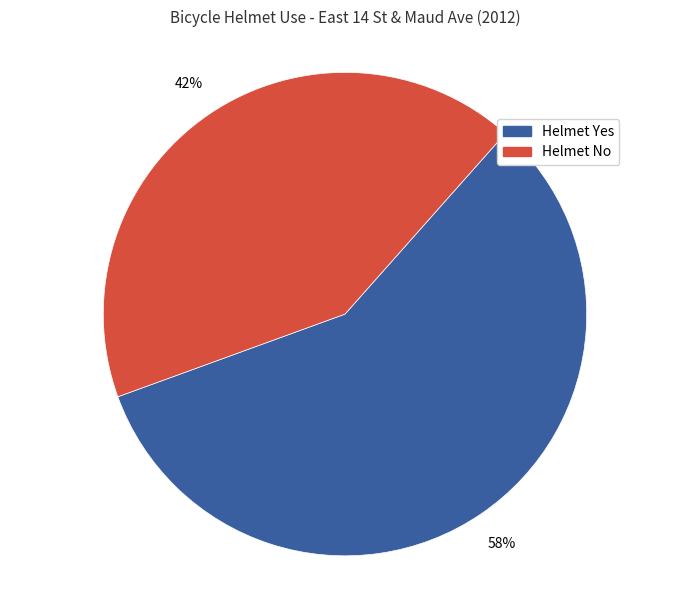

Is the sum of Helmet Yes and Helmet No greater than half?

Yes